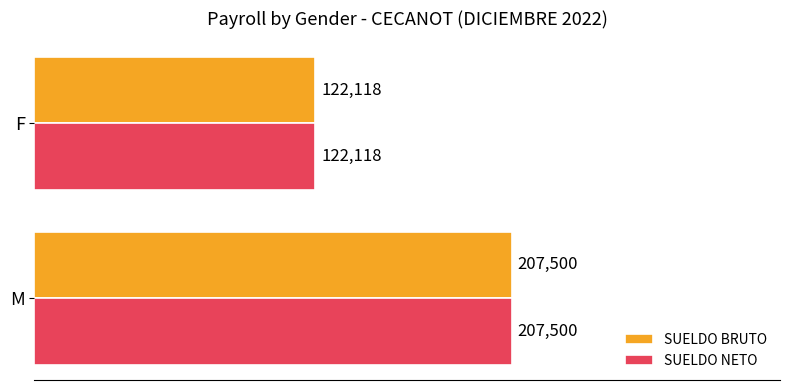

How many data points does each series have?

2